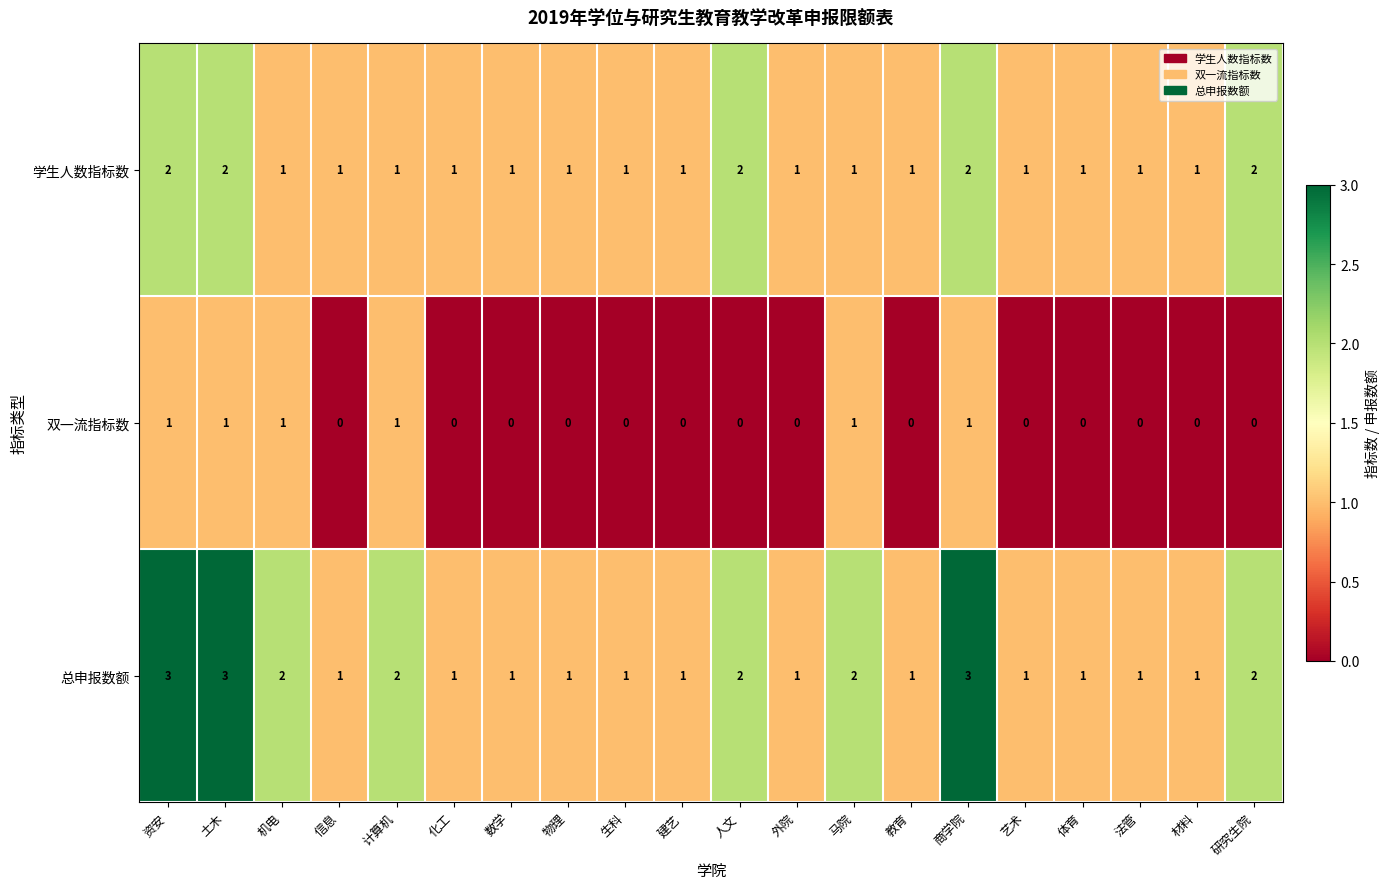

At how many categories does at least one series exceed 0?

20